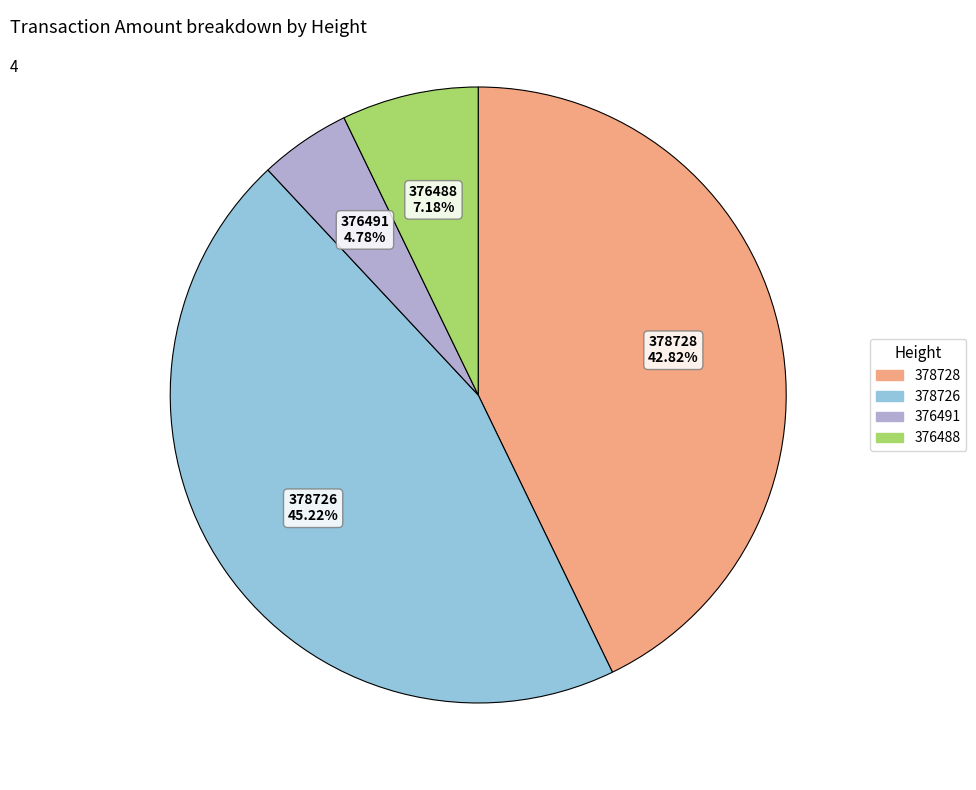

How many segments does this pie chart have?

4